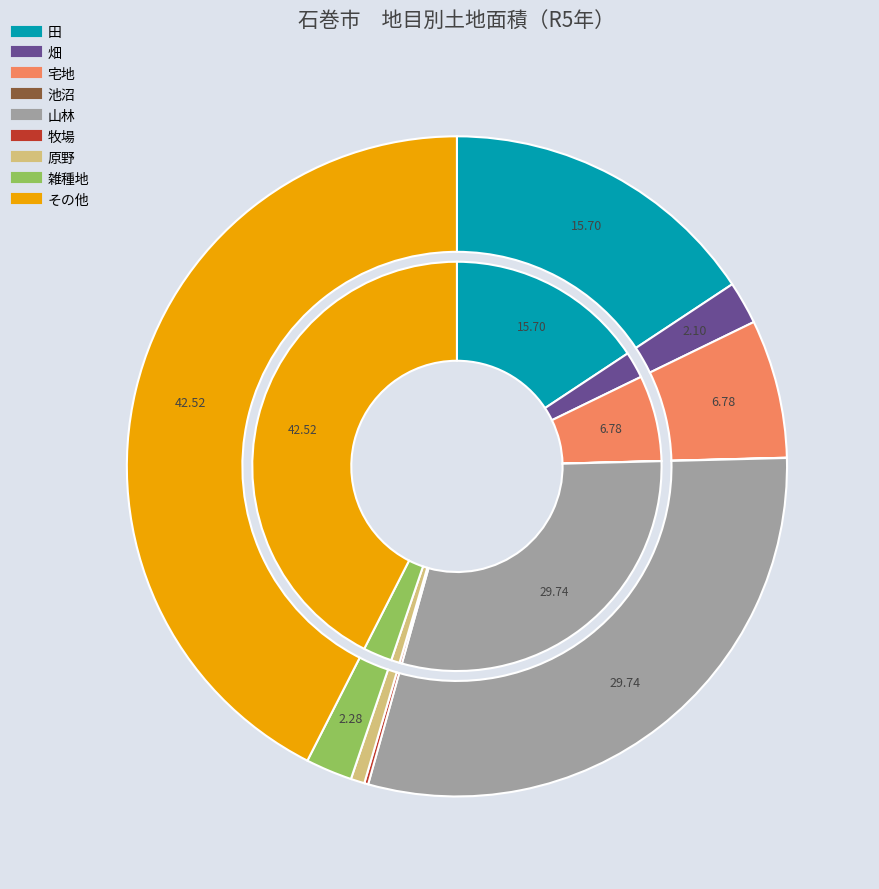

How many segments does this pie chart have?

9